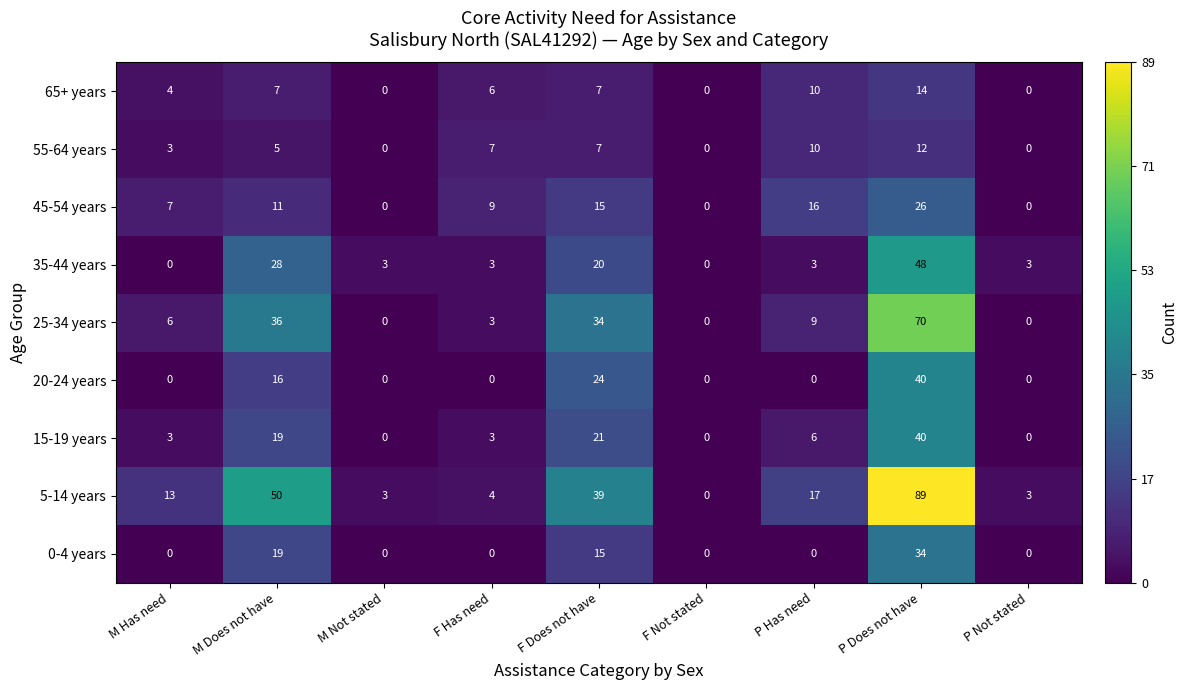

Which series has the largest total across all categories?

5-14 years